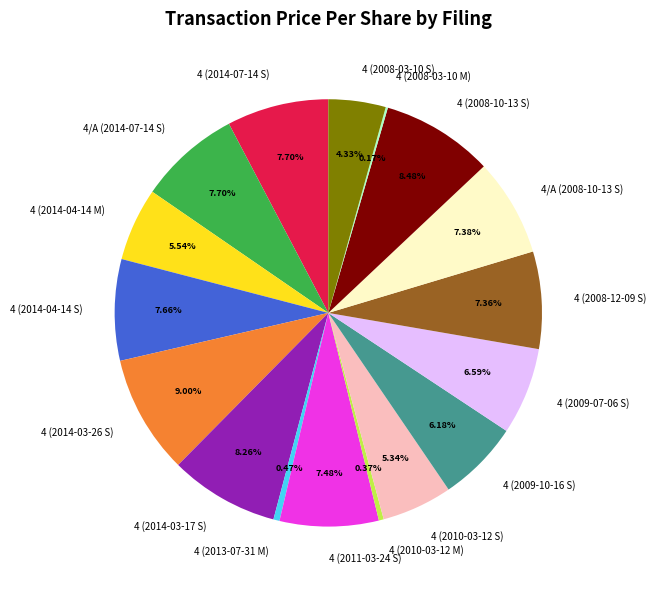

Does 4 (2008-12-09 S) represent more than half of the total?

No